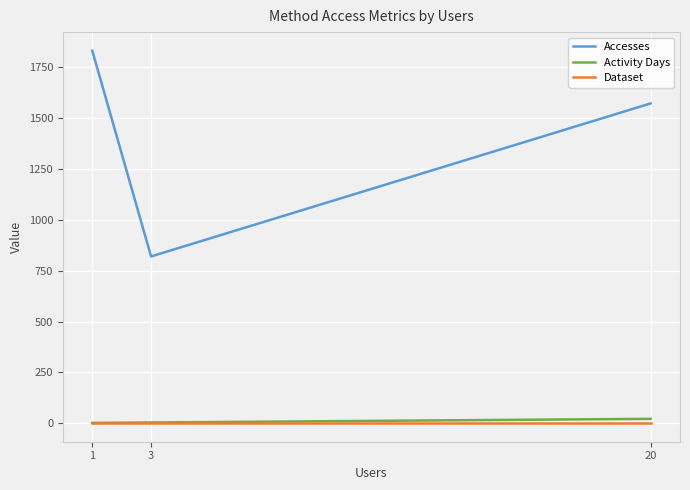

What is the difference between the maximum and minimum values in the Accesses series?

1011